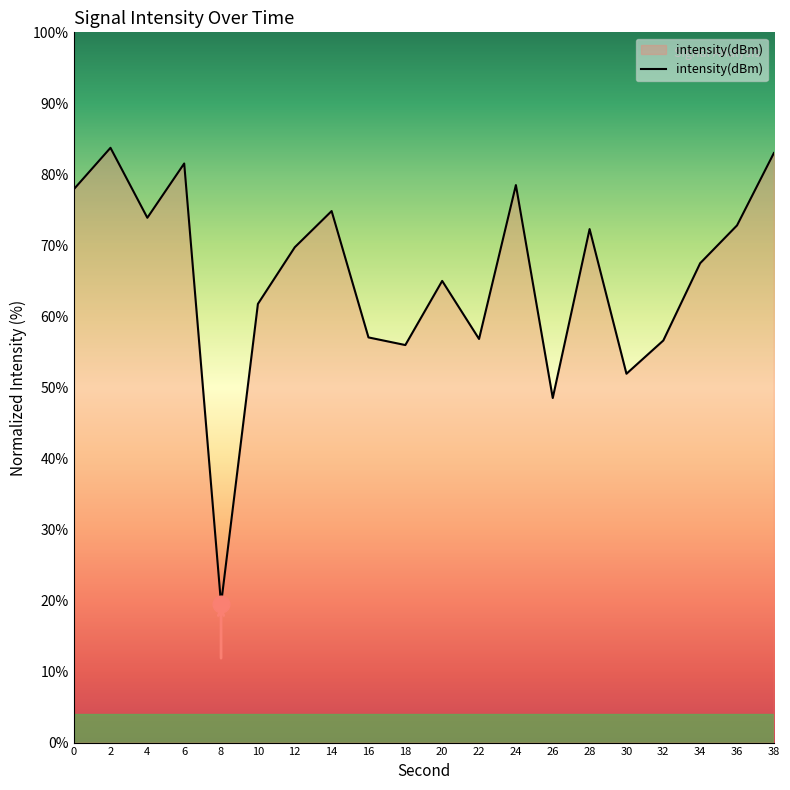

Where is the data nearest to the value 51?

30